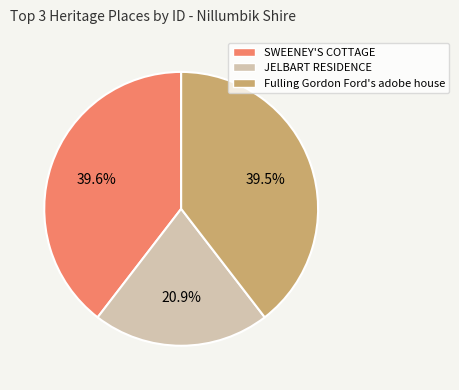

The SWEENEY'S COTTAGE slice represents 40% of the pie. True or false?

True